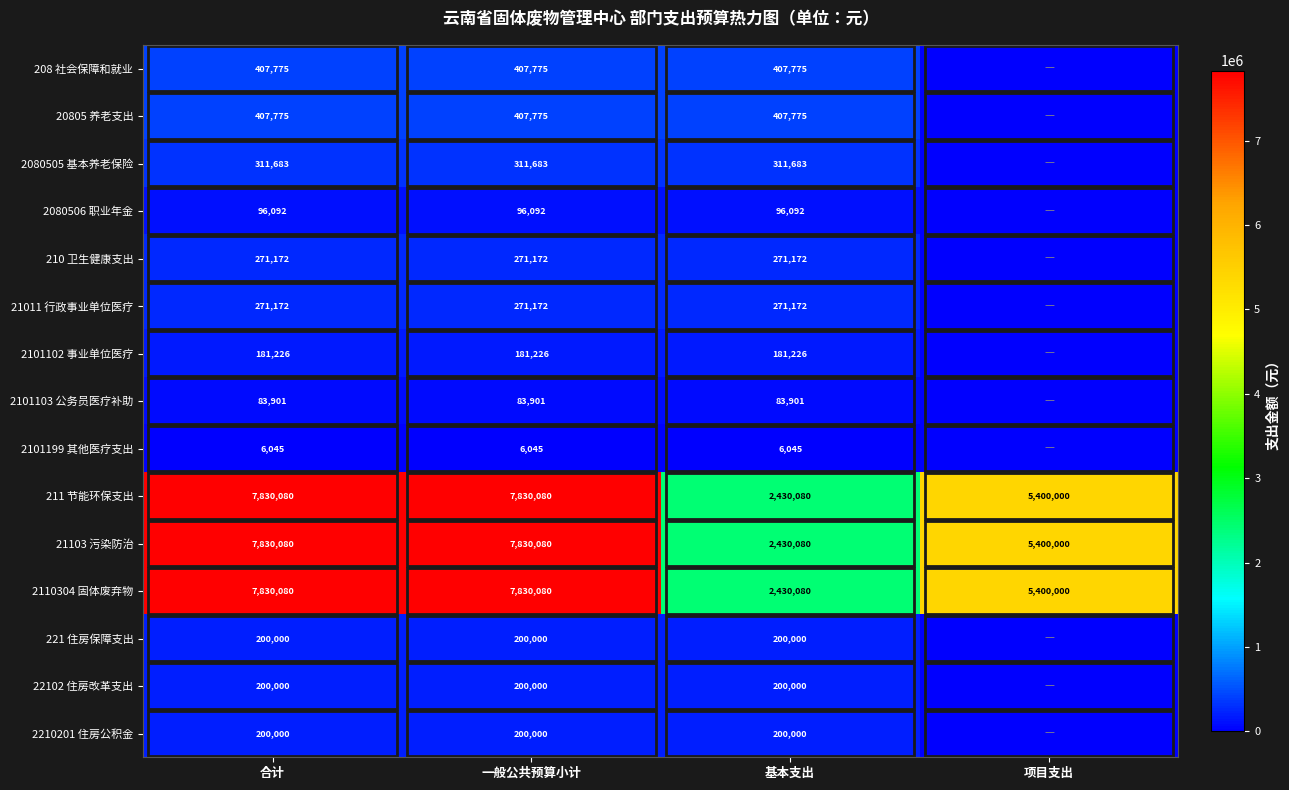

At how many categories does at least one series exceed 2263961?

4